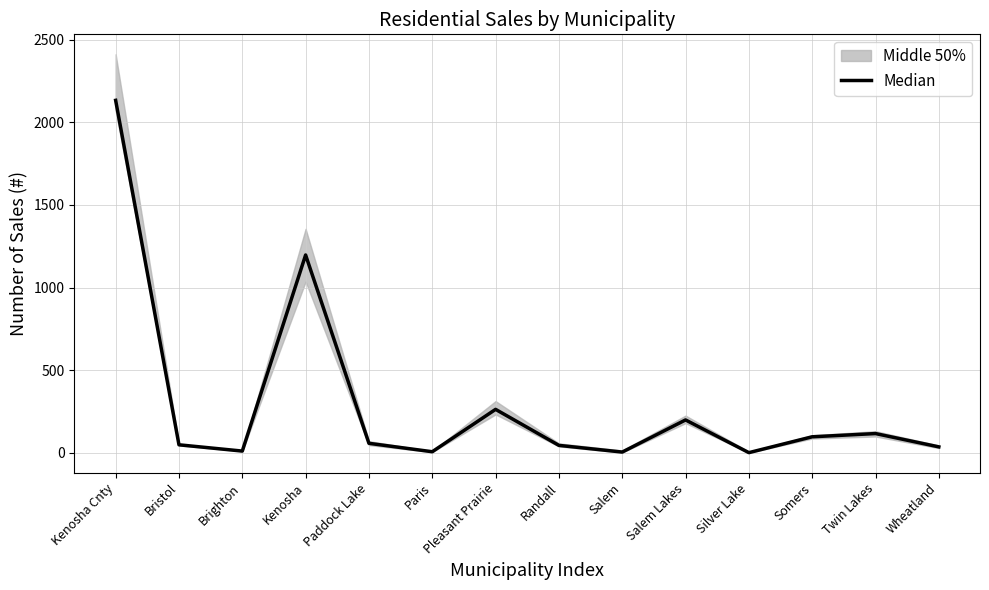

What is the smallest value displayed?

0.5